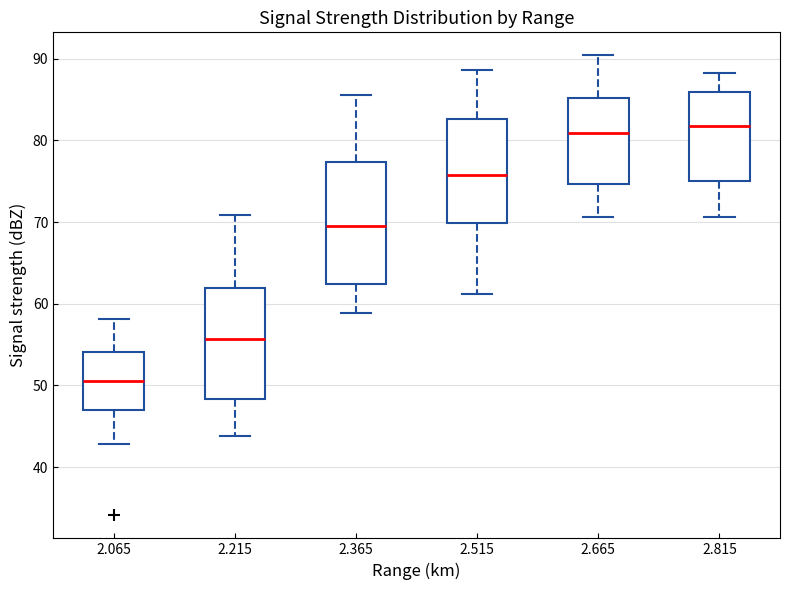

Which box has the lowest median line?

2.065